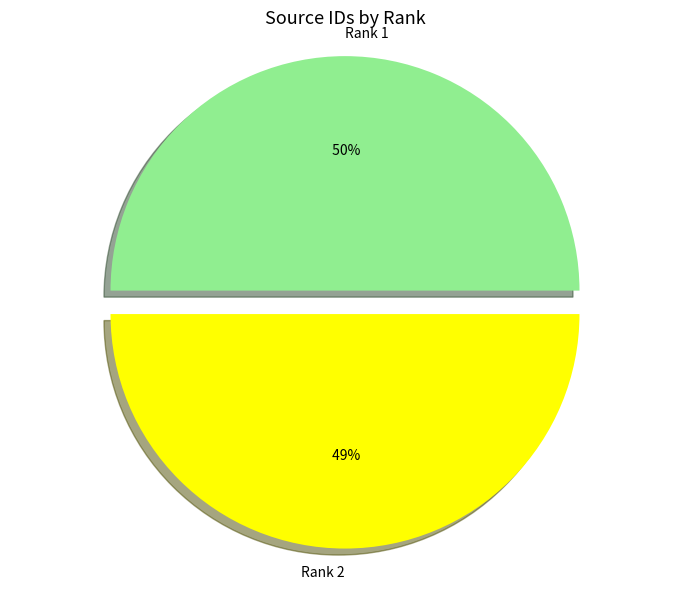

To the nearest percent, what portion does Rank 1 represent?

50%